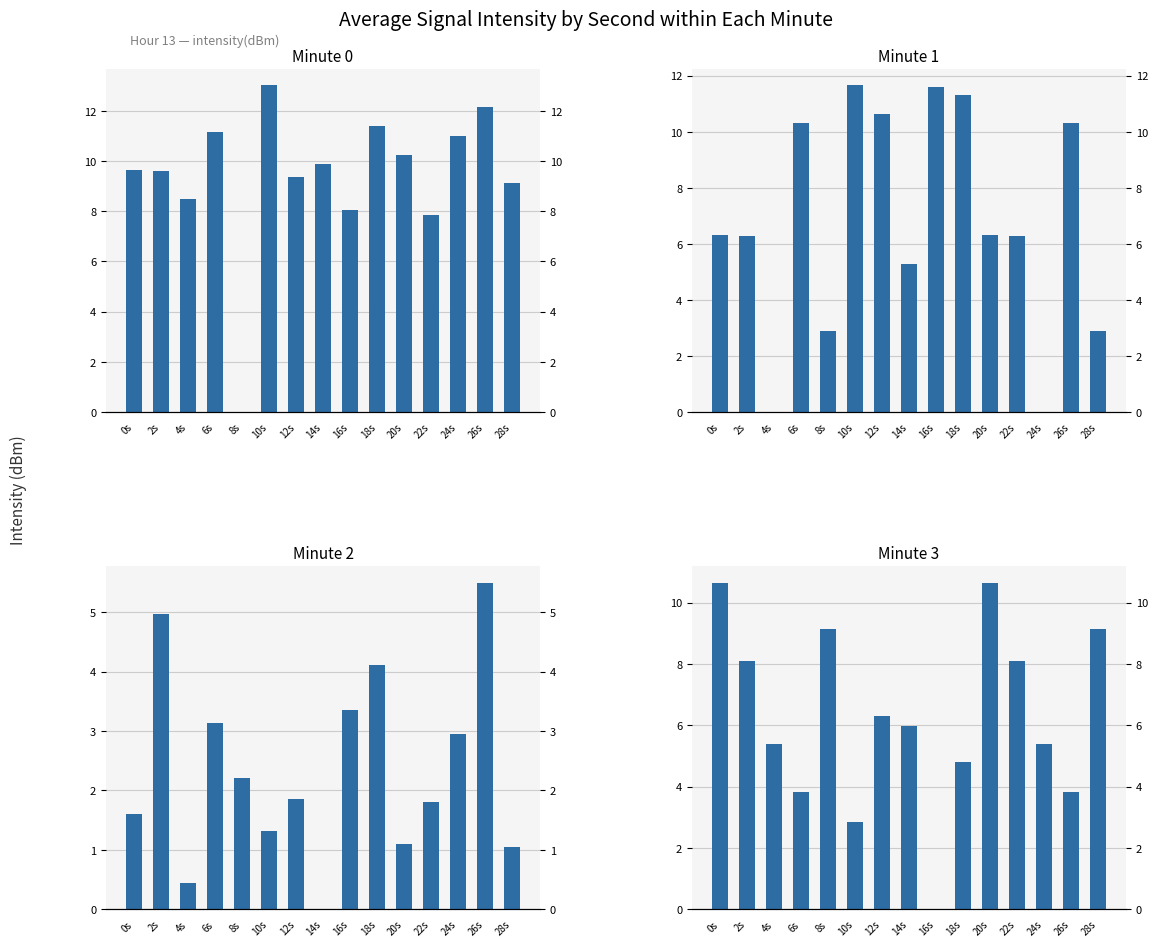

Which series has the widest spread of values?

Minute 0